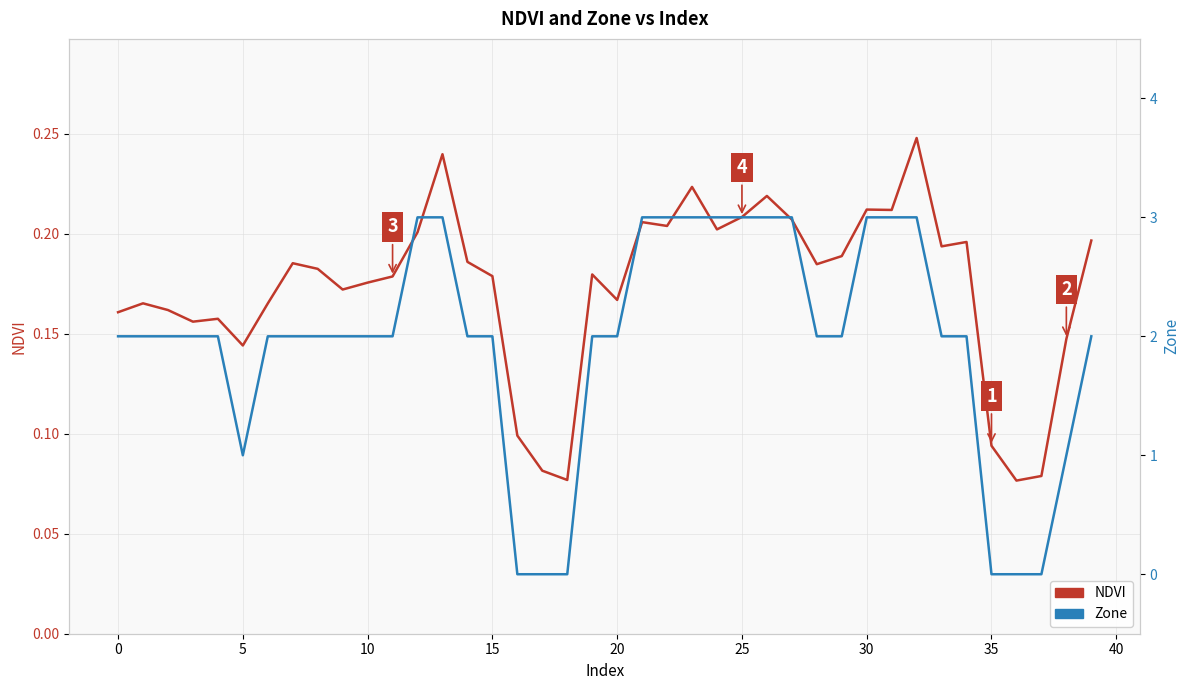

Count the NDVI values in the range 0 to 1.

40